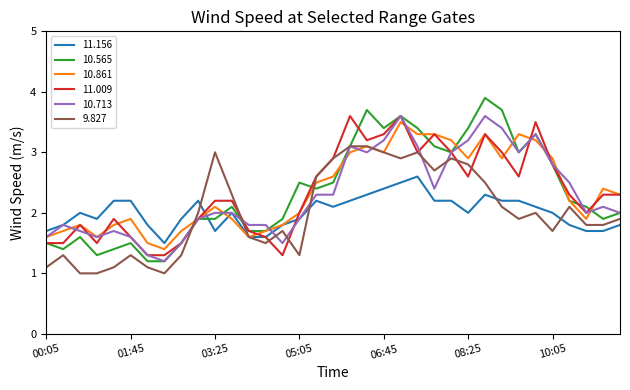

Which series has the largest range (max minus min)?

10.565